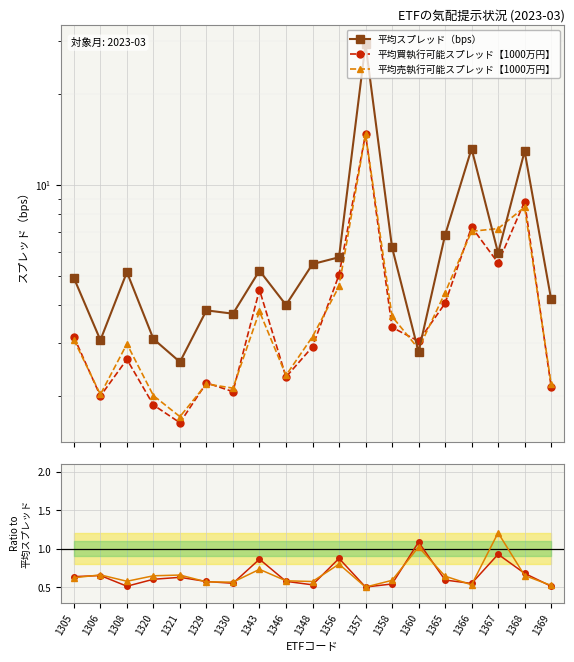

Where does the 平均スプレッド（bps） series first go above 5?

1308